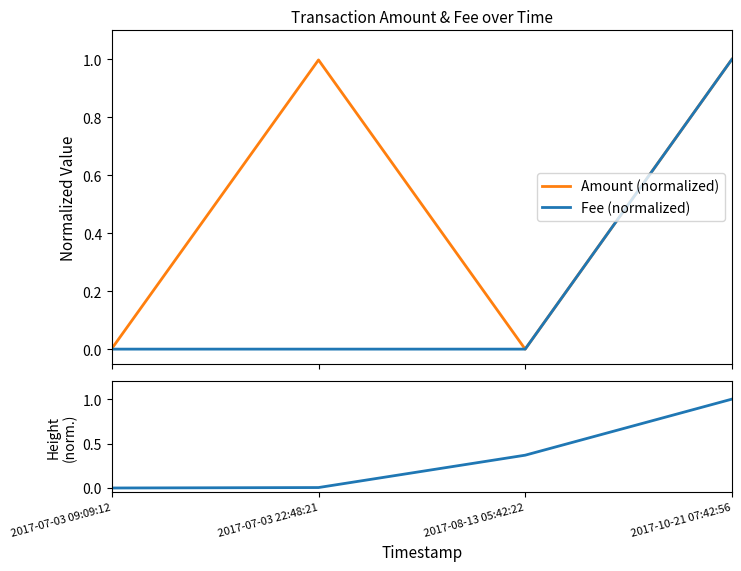

Reading right to left, transcribe all the data shown in this chart.

Amount (normalized): 2017-10-21 07:42:56=1.0	2017-08-13 05:42:22=0.0	2017-07-03 22:48:21=1.0	2017-07-03 09:09:12=0.0
Fee (normalized): 2017-10-21 07:42:56=1.0	2017-08-13 05:42:22=0.0	2017-07-03 22:48:21=0.0	2017-07-03 09:09:12=0.0
Height (normalized): 2017-10-21 07:42:56=1.0	2017-08-13 05:42:22=0.4	2017-07-03 22:48:21=0.0	2017-07-03 09:09:12=0.0